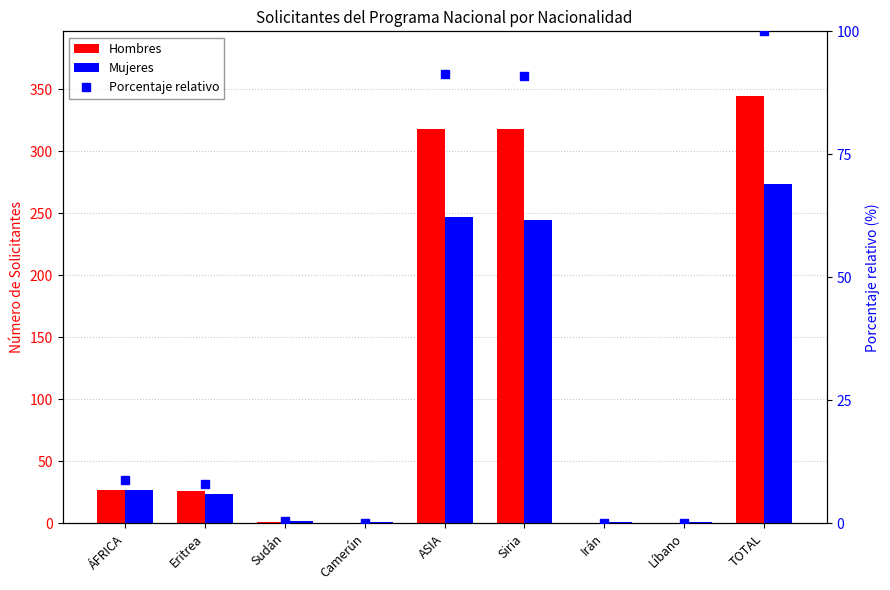

At which label does Porcentaje relativo reach its minimum?

Camerún